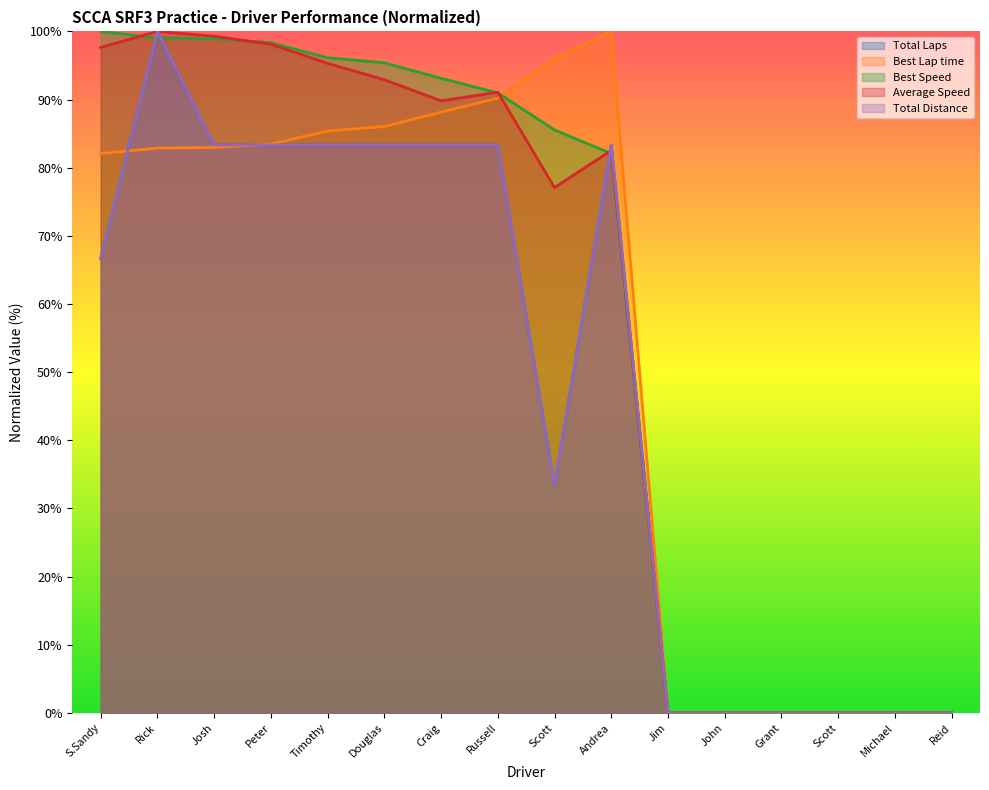

Which series changed the most between Rick and Andrea?

Average Speed